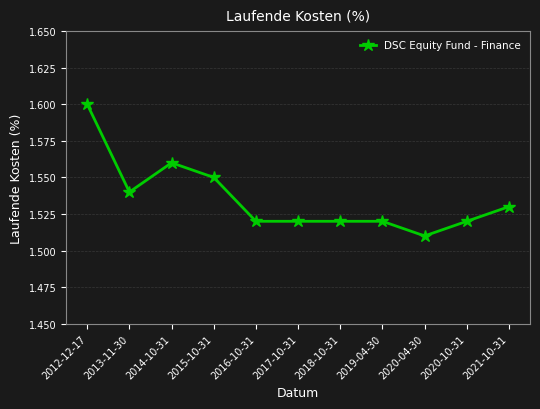

At which category does the chart reach its minimum across all series?

2020-04-30